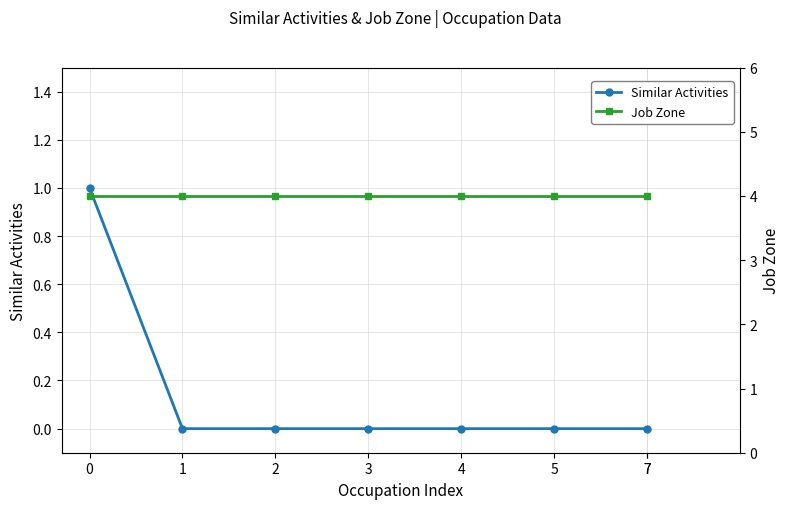

Is this an area chart (filled region under the line)?

No